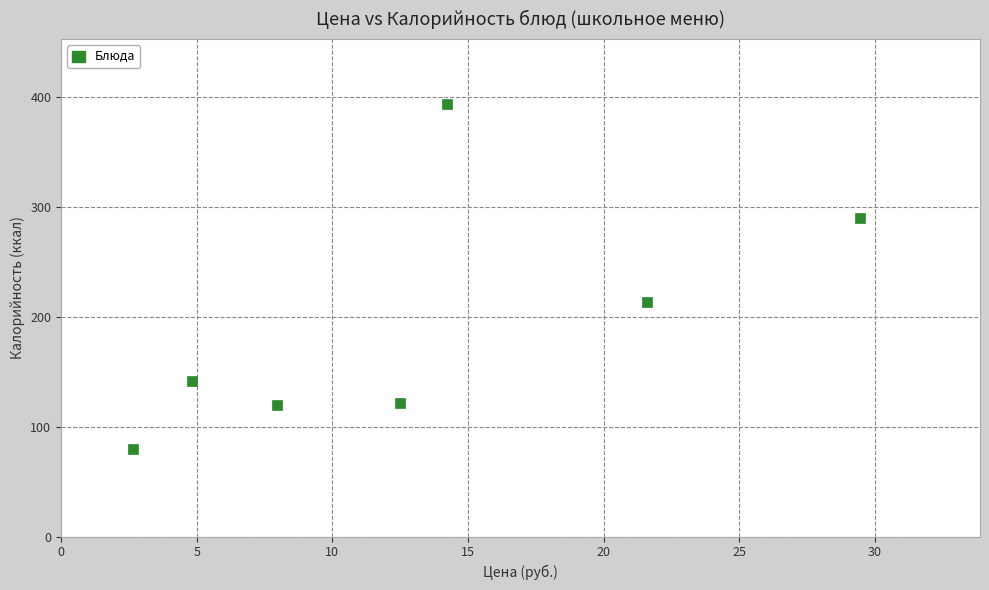

What Y value in the scatter plot is closest to 236?

213.3